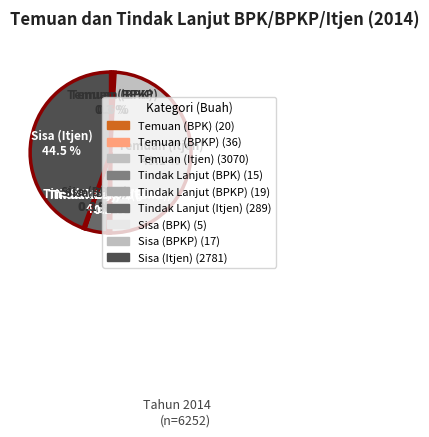

Combined, what portion of the pie is Tindak Lanjut (BPKP) and Temuan (Itjen)?

49.4%